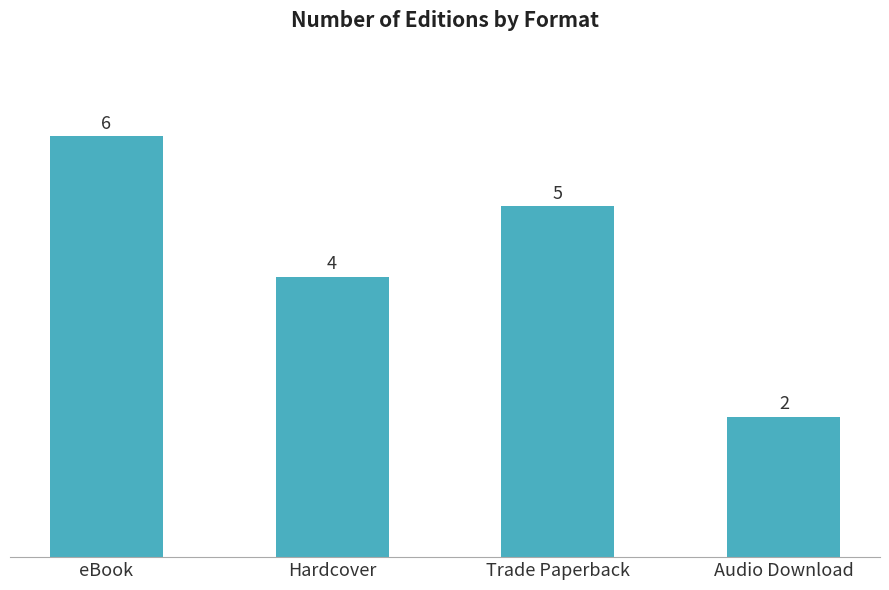

At which category does the chart reach its peak across all series?

eBook